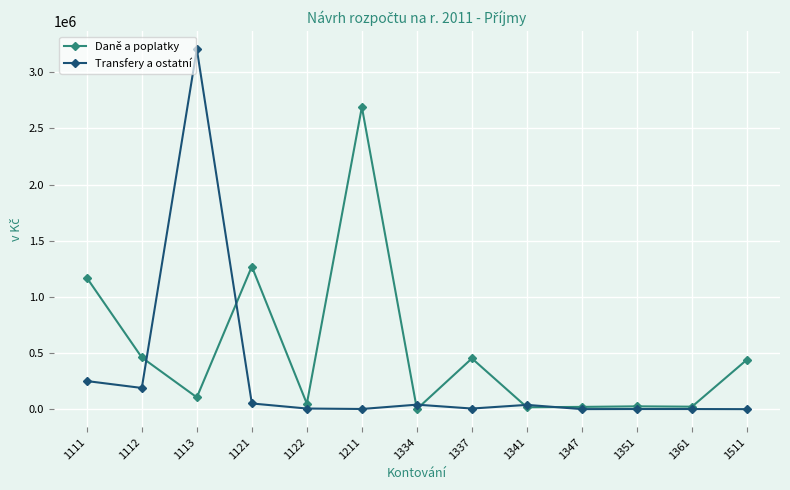

True or false: Daně a poplatky and Transfery a ostatní cross at least once.

True